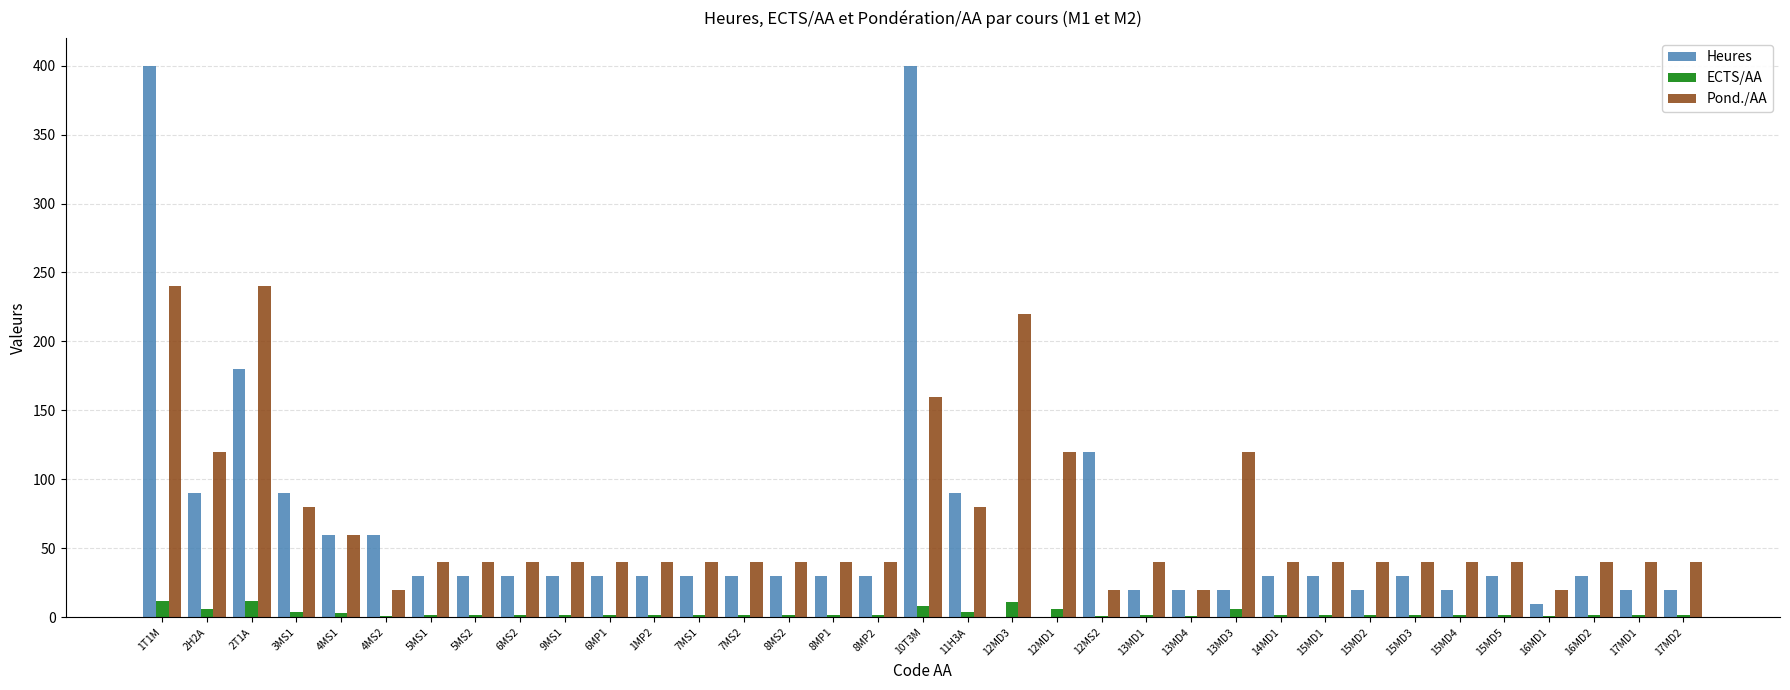

What are all the series names shown in the legend?

Heures, ECTS/AA, Pond./AA